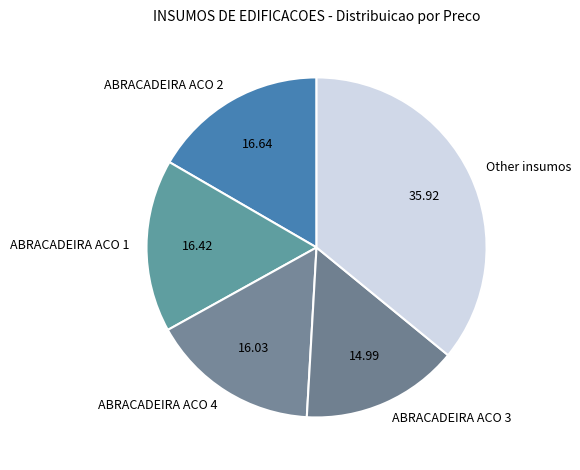

Which category has the biggest portion of the pie?

Other insumos